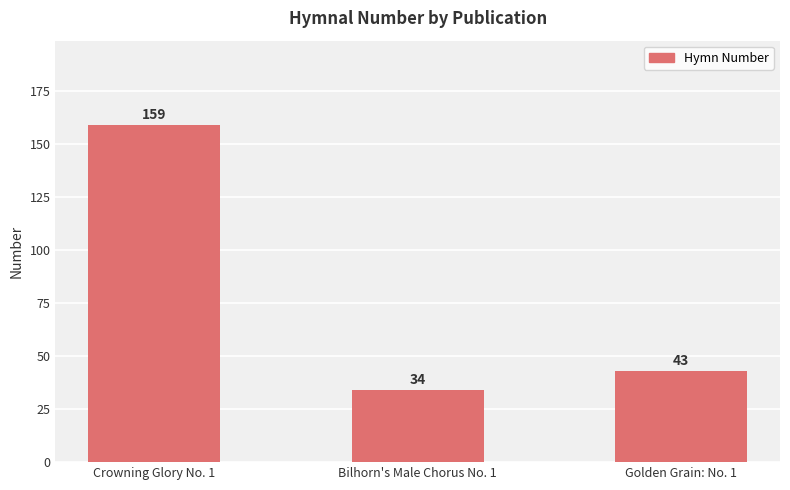

Rank the categories by value from highest to lowest.

Crowning Glory No. 1, Golden Grain: No. 1, Bilhorn's Male Chorus No. 1